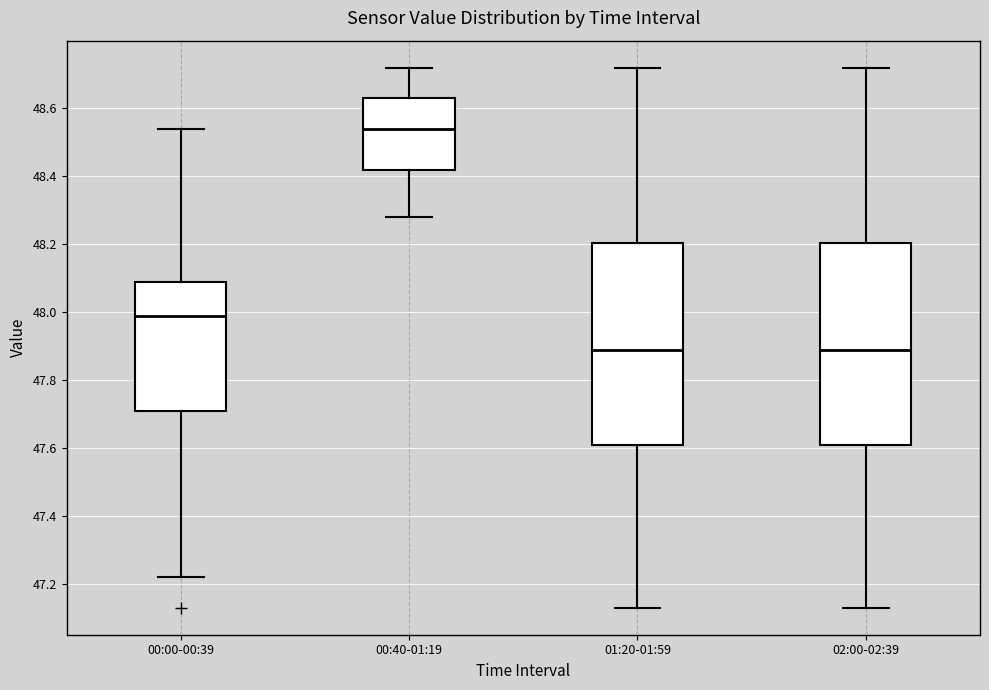

Reading left to right, read every box against the y-axis: the position of its median line, the range the box covers, and the ends of its whiskers. The values are not printed on the chart, so give them approximately, as read against the axis.

00:00-00:39: median 48.00, box 47.72 to 48.10, whiskers 47.22 to 48.54
00:40-01:19: median 48.54, box 48.42 to 48.64, whiskers 48.28 to 48.72
01:20-01:59: median 47.90, box 47.62 to 48.20, whiskers 47.14 to 48.72
02:00-02:39: median 47.90, box 47.62 to 48.20, whiskers 47.14 to 48.72